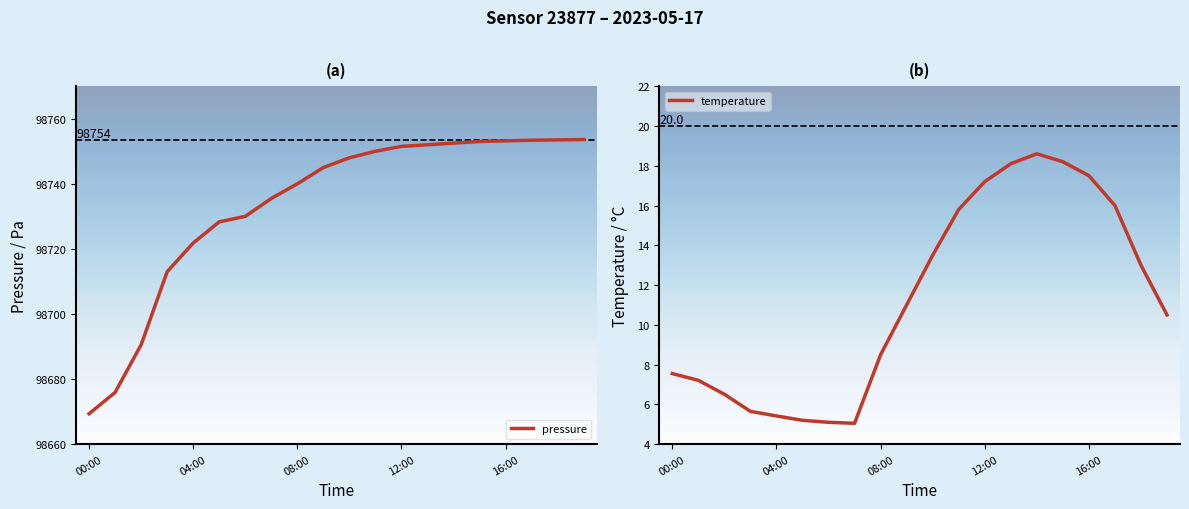

What is the maximum value for pressure?

98753.6